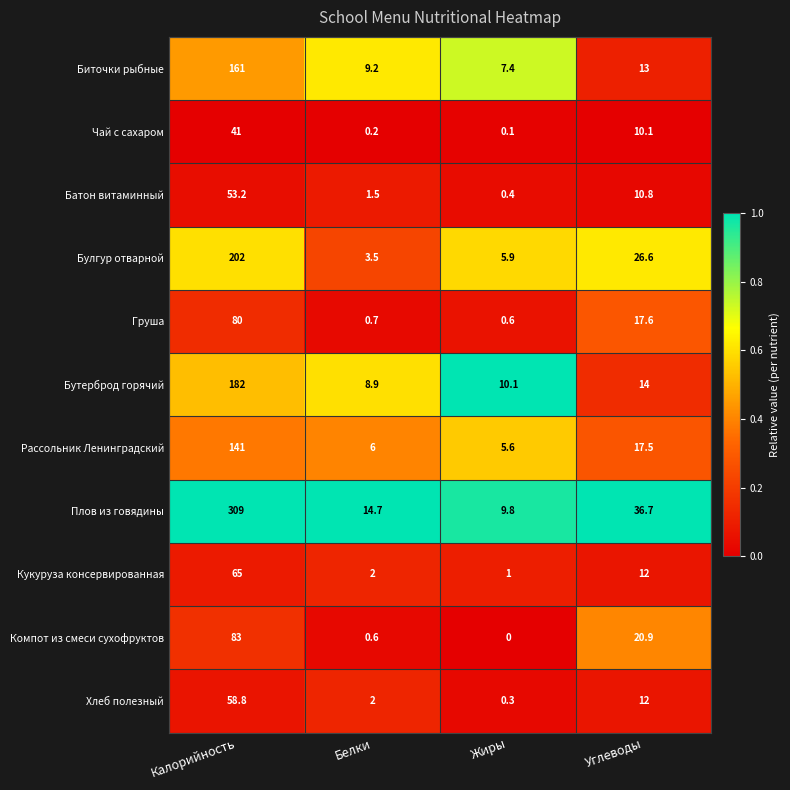

What is the total value across all series at Калорийность?

1376.0